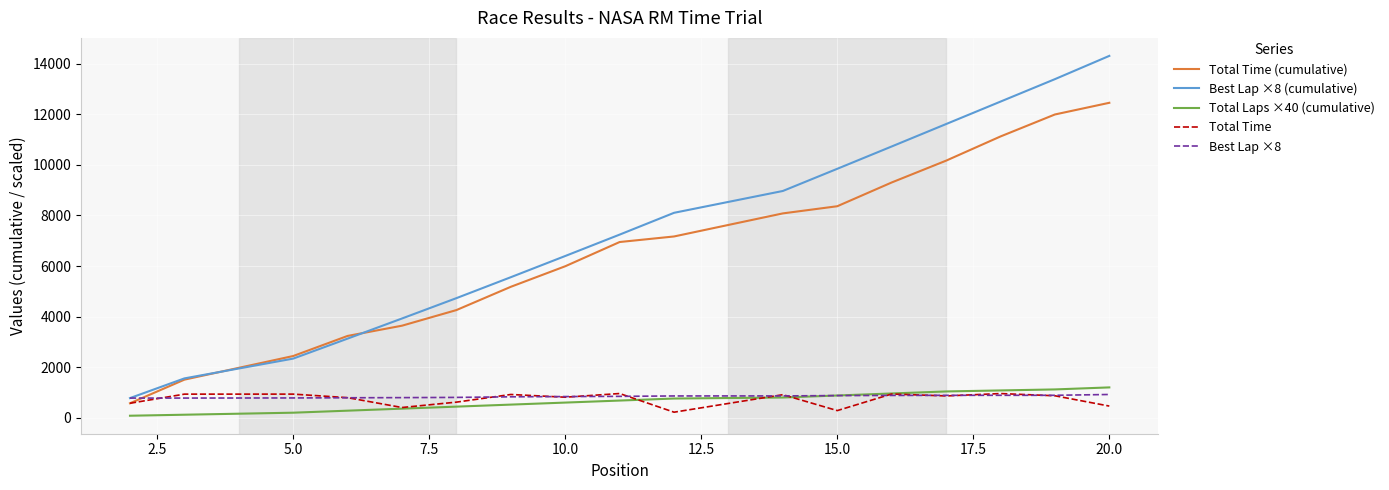

Is this an area chart (filled region under the line)?

No